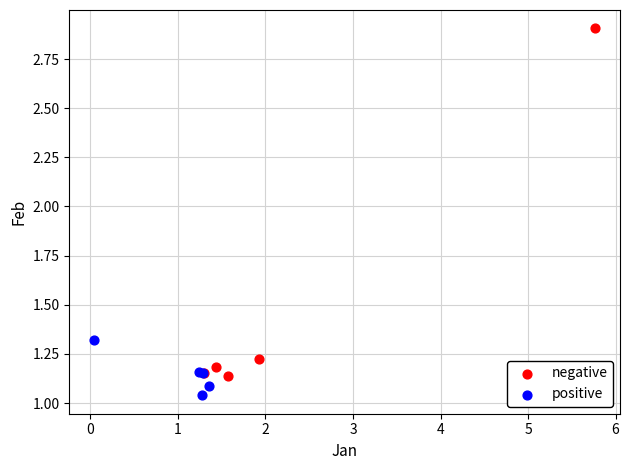

Which series has the widest spread of Y values?

negative